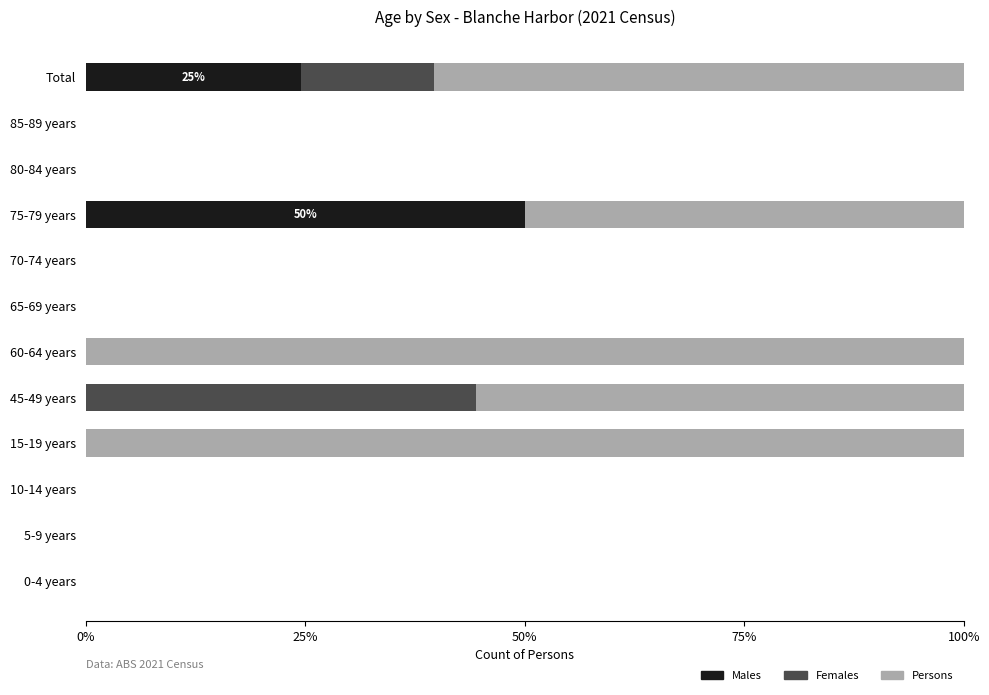

Which category has the highest value in the Males series?

75-79 years